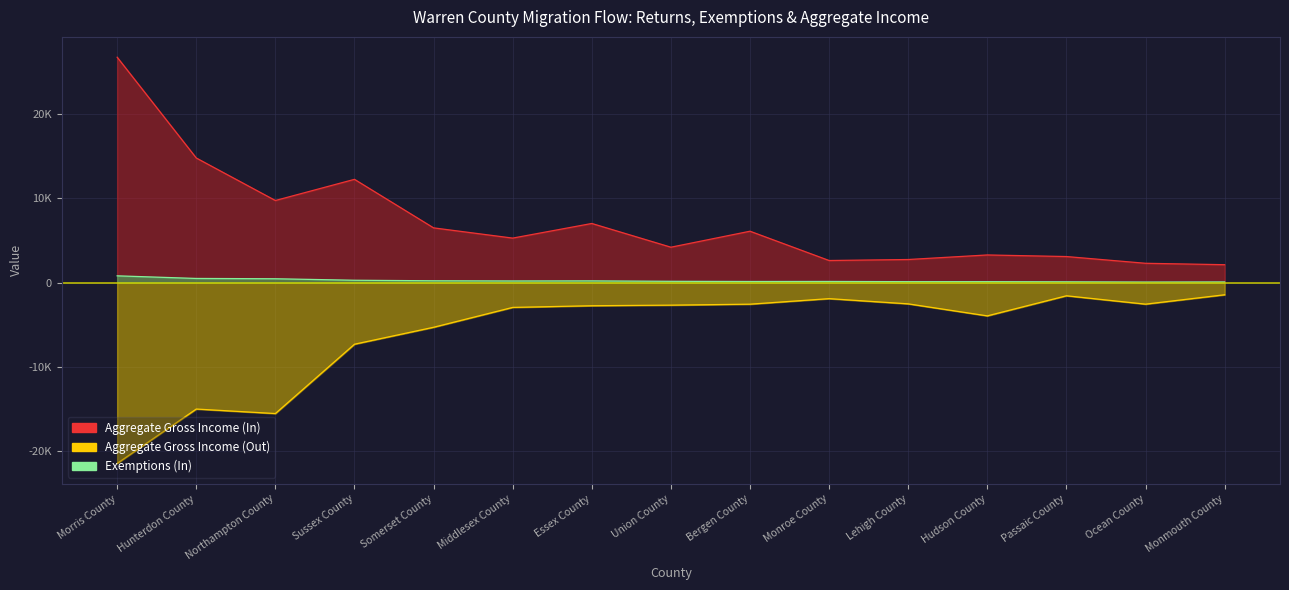

Reading left to right, extract all data points from this chart.

Aggregate Gross Income (In): 26813	14820	9761	12280	6505	5287	7028	4204	6106	2620	2739	3281	3092	2290	2122
Aggregate Gross Income (Out): -21525	-15054	-15590	-7339	-5324	-2961	-2761	-2691	-2576	-1918	-2538	-3968	-1577	-2573	-1456
Exemptions (In): 797	486	449	272	208	187	197	145	122	127	103	103	86	59	71